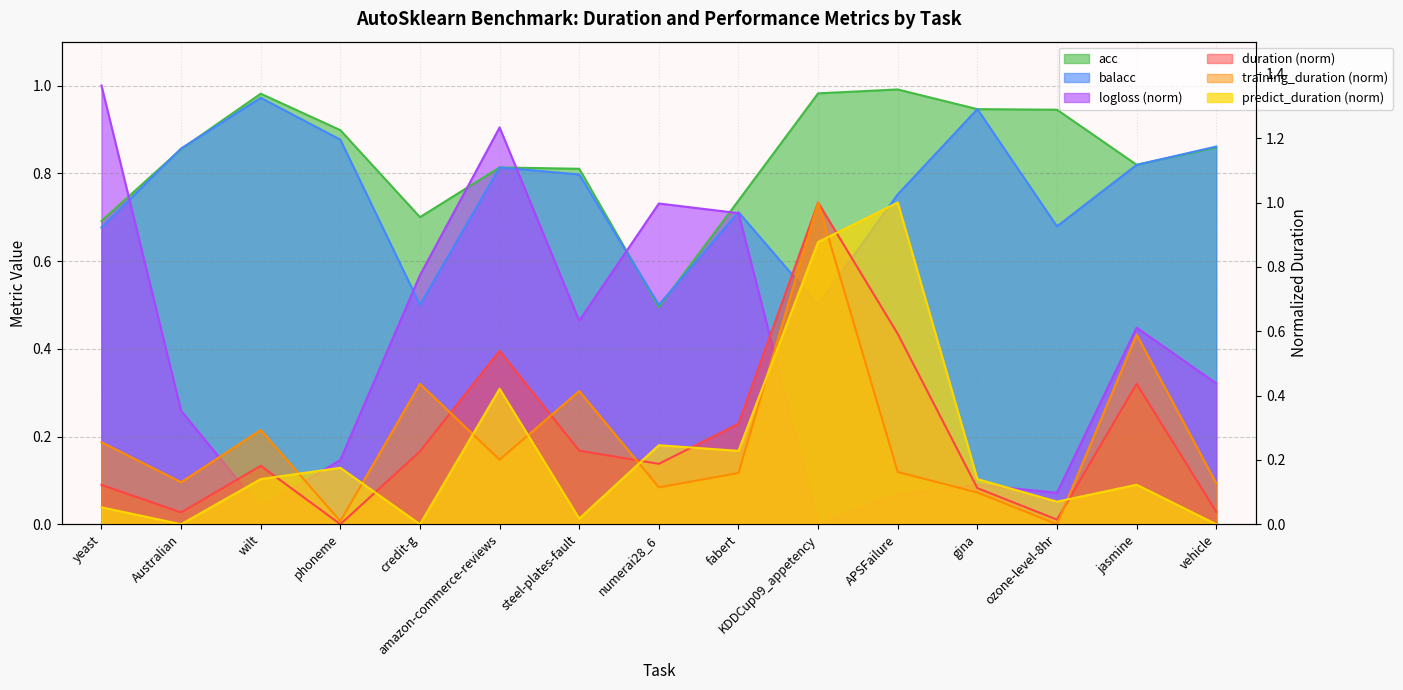

Reading left to right, transcribe all the data shown in this chart.

duration: 0.1	0.0	0.2	0.0	0.2	0.5	0.2	0.2	0.3	1.0	0.6	0.1	0.0	0.4	0.0
training_duration: 0.3	0.1	0.3	0.0	0.4	0.2	0.4	0.1	0.2	1.0	0.2	0.1	0.0	0.6	0.1
predict_duration: 0.1	0.0	0.1	0.2	0.0	0.4	0.0	0.2	0.2	0.9	1.0	0.1	0.1	0.1	0.0
acc: 0.7	0.9	1.0	0.9	0.7	0.8	0.8	0.5	0.7	1.0	1.0	0.9	0.9	0.8	0.9
balacc: 0.7	0.9	1.0	0.9	0.5	0.8	0.8	0.5	0.7	0.5	0.8	0.9	0.7	0.8	0.9
logloss: 1.0	0.3	0.0	0.1	0.6	0.9	0.5	0.7	0.7	0.0	0.1	0.1	0.1	0.4	0.3